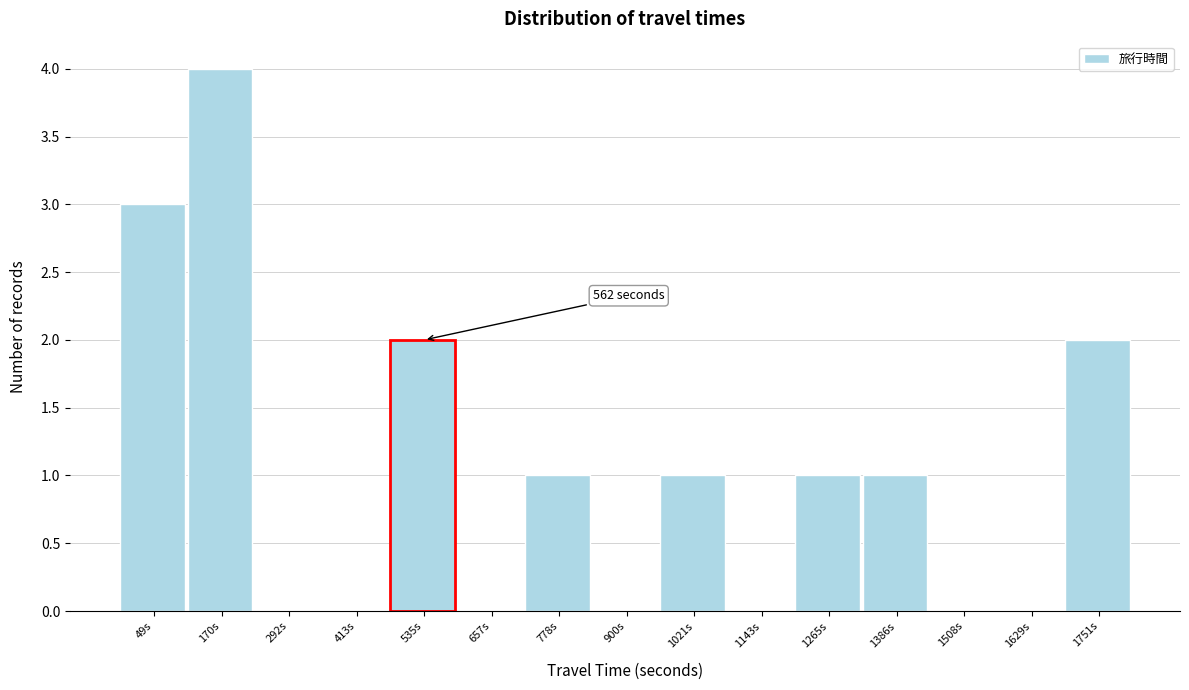

Reading right to left, what are all the values shown in this chart?

1751s=2	1629s=0	1508s=0	1386s=1	1265s=1	1143s=0	1021s=1	900s=0	778s=1	657s=0	535s=2	413s=0	292s=0	170s=4	49s=3